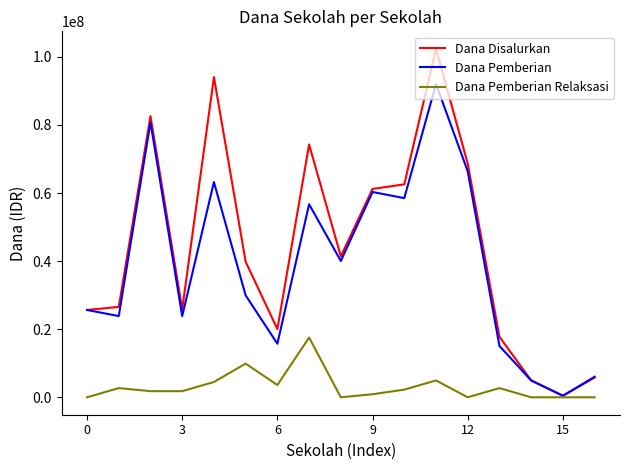

What is the greatest value displayed?

102375000